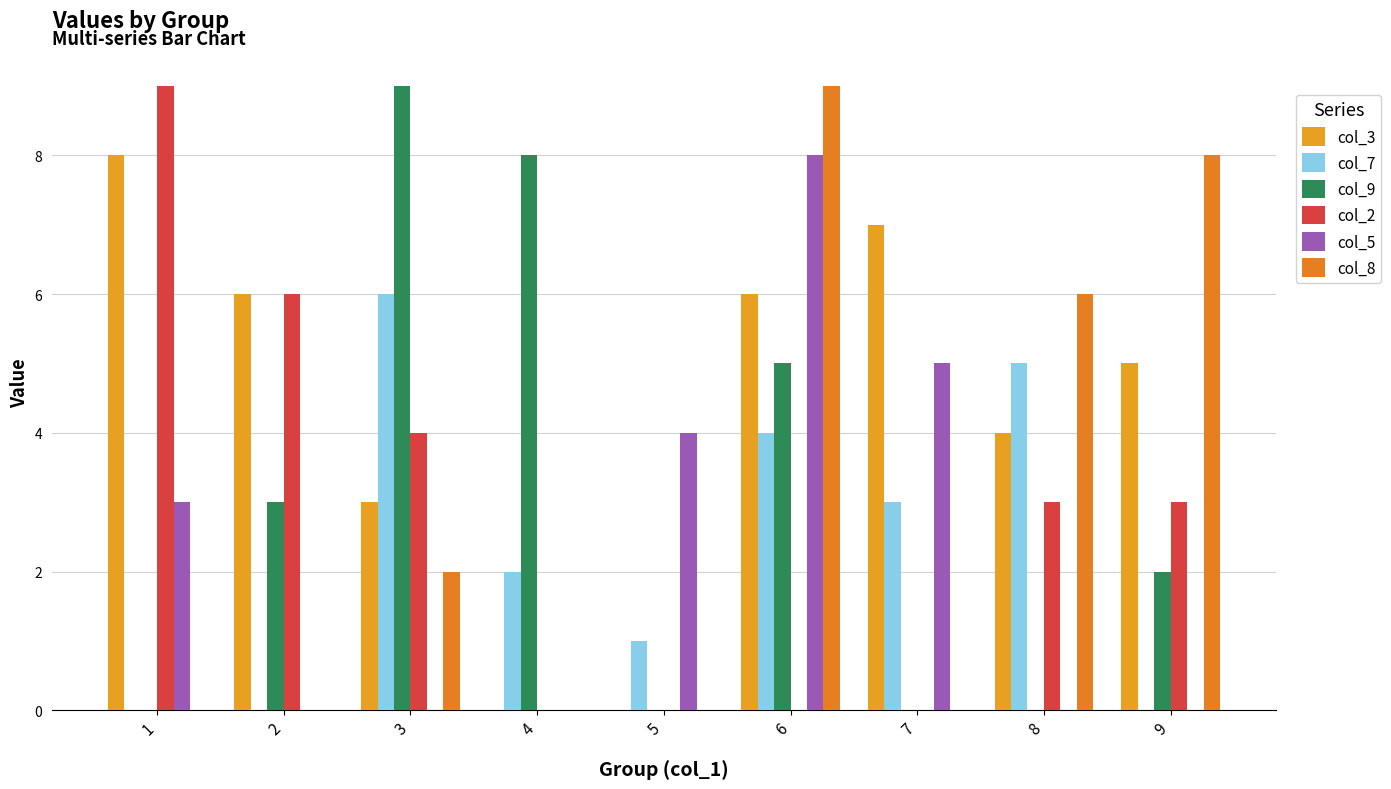

What is the difference between the maximum and minimum values in the col_5 series?

8